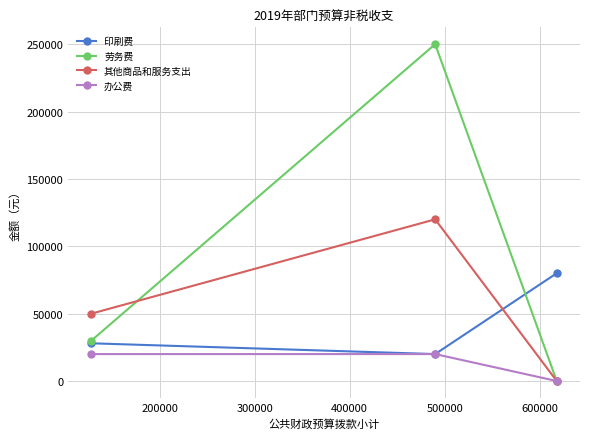

What is the highest value of the 劳务费 series?

250000